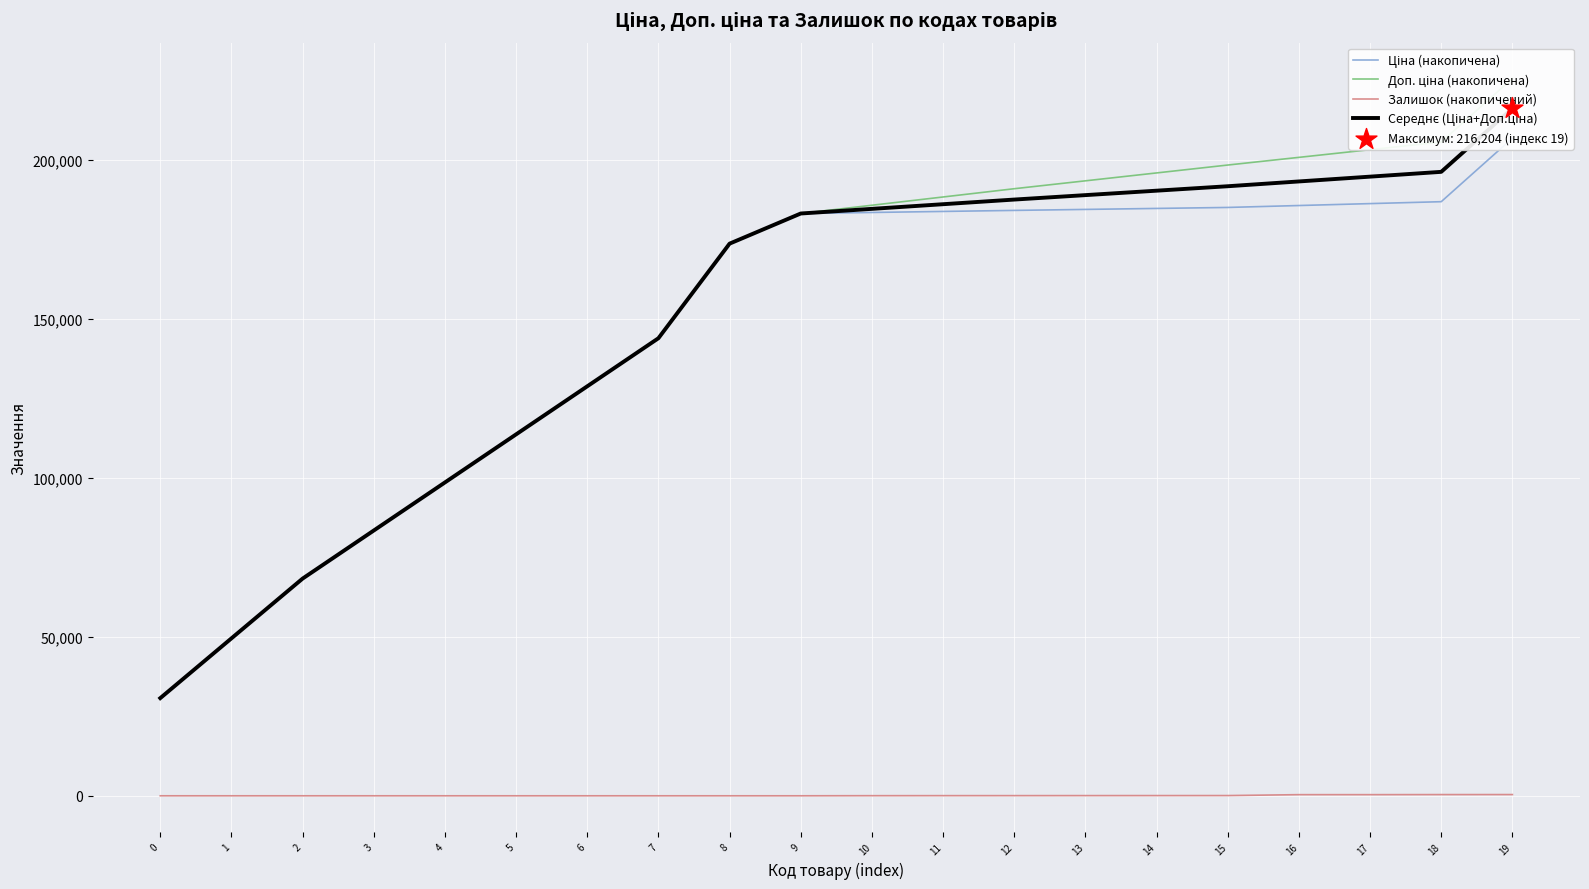

Is the value of Доп. ціна (накопичена) at 4 greater than the value of Залишок (накопичений) at 18?

Yes